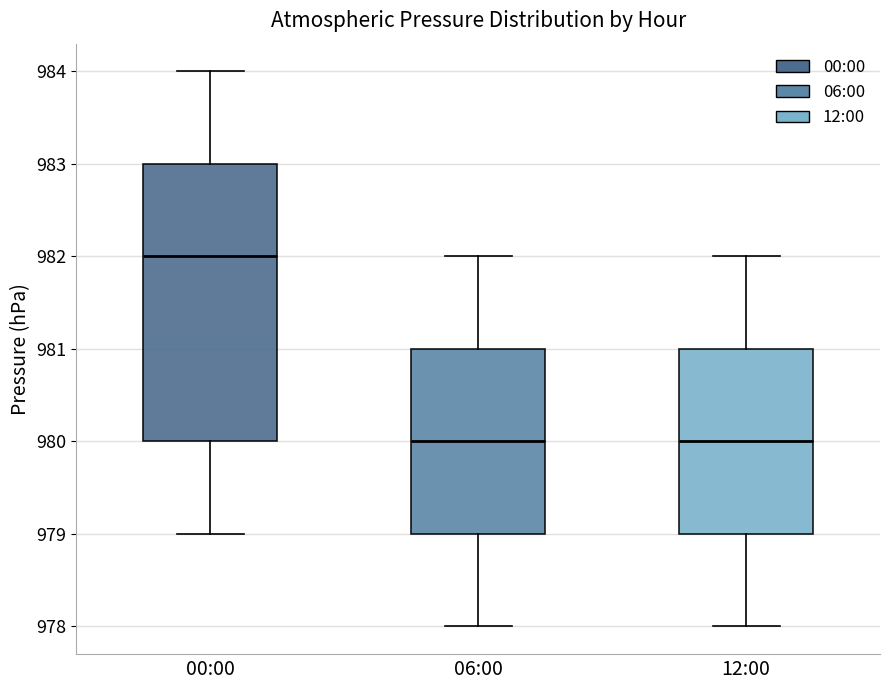

Comparing the boxes themselves (not the whiskers), which one is the tallest?

00:00